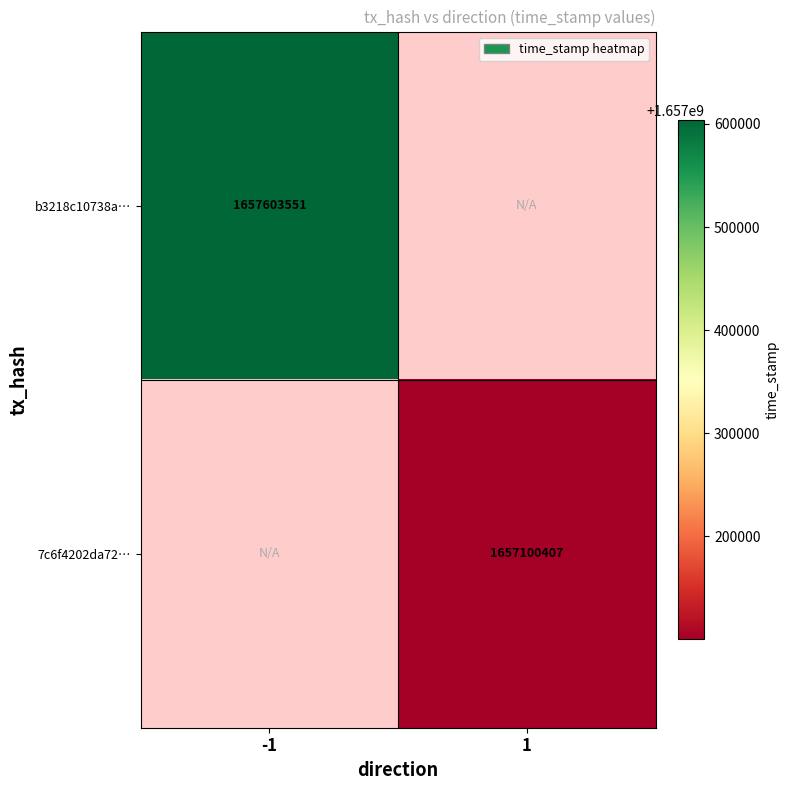

Is the value of 7c6f4202da72… at 1 greater than the value of b3218c10738a… at -1?

No